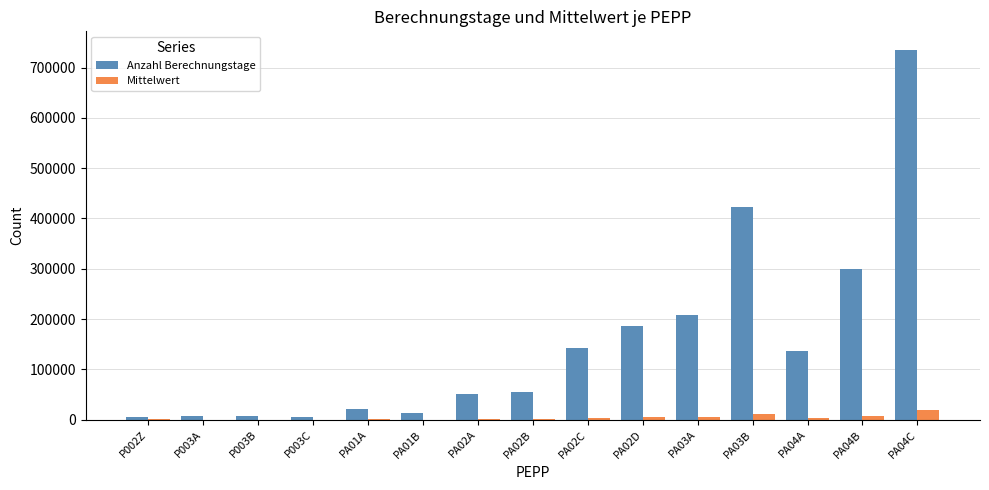

Count the number of data series in this chart.

2